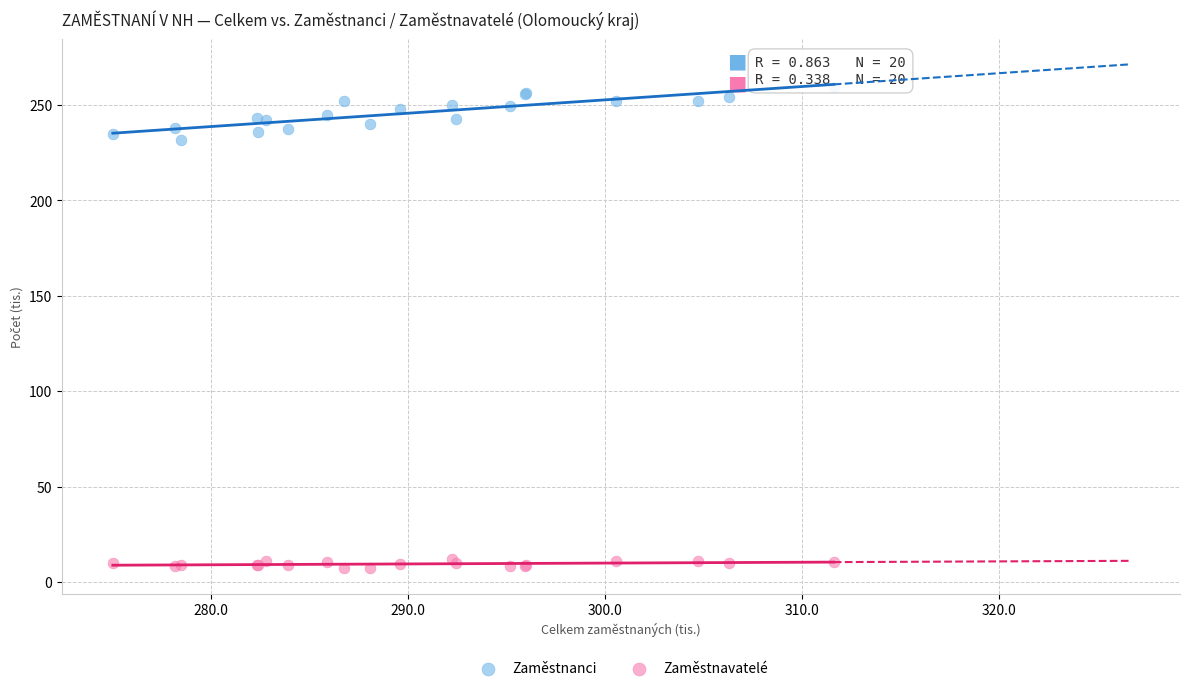

Which series contains the highest Y value?

Zaměstnanci